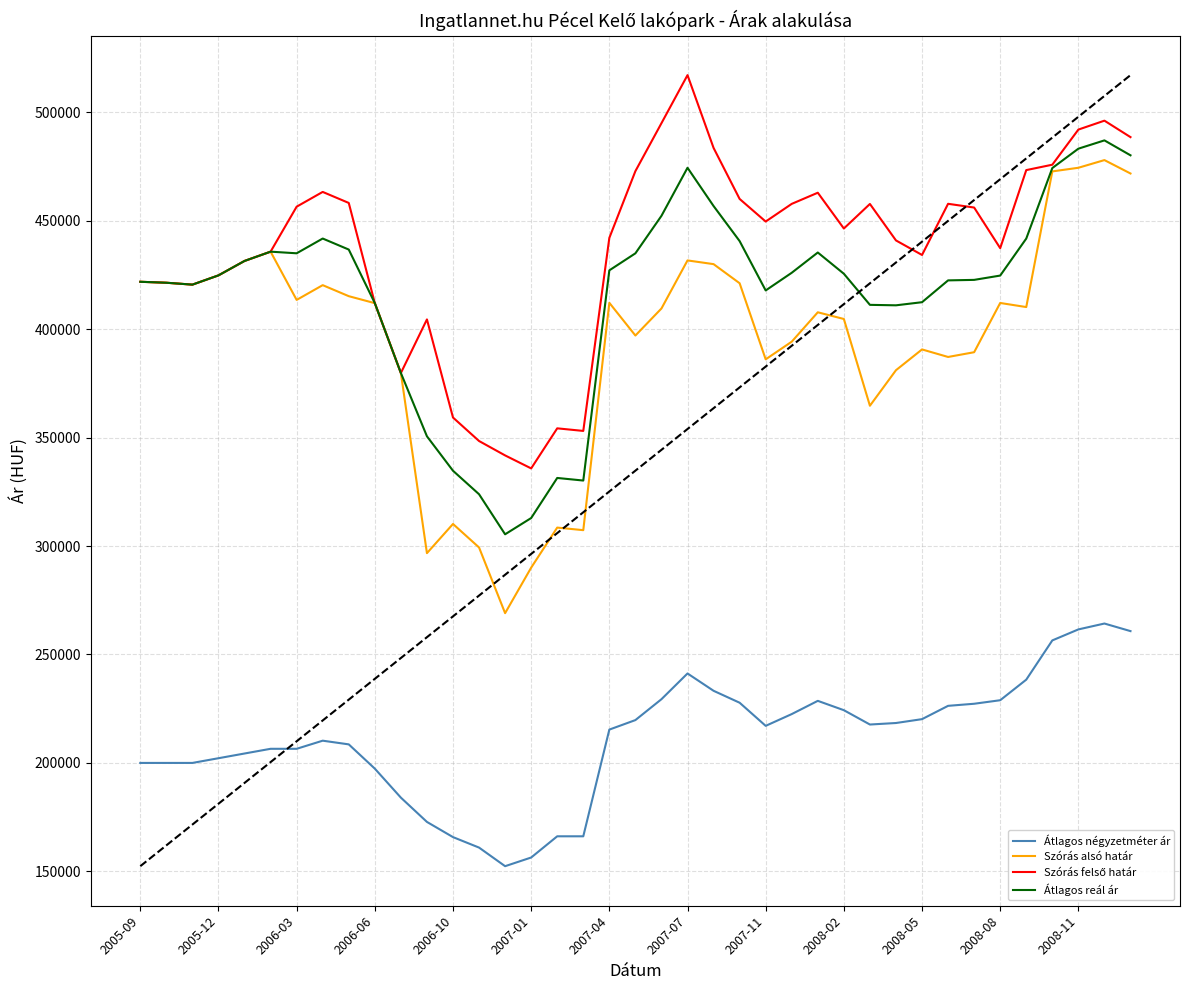

True or false: Szórás alsó határ and Átlagos négyzetméter ár intersect in this chart.

False